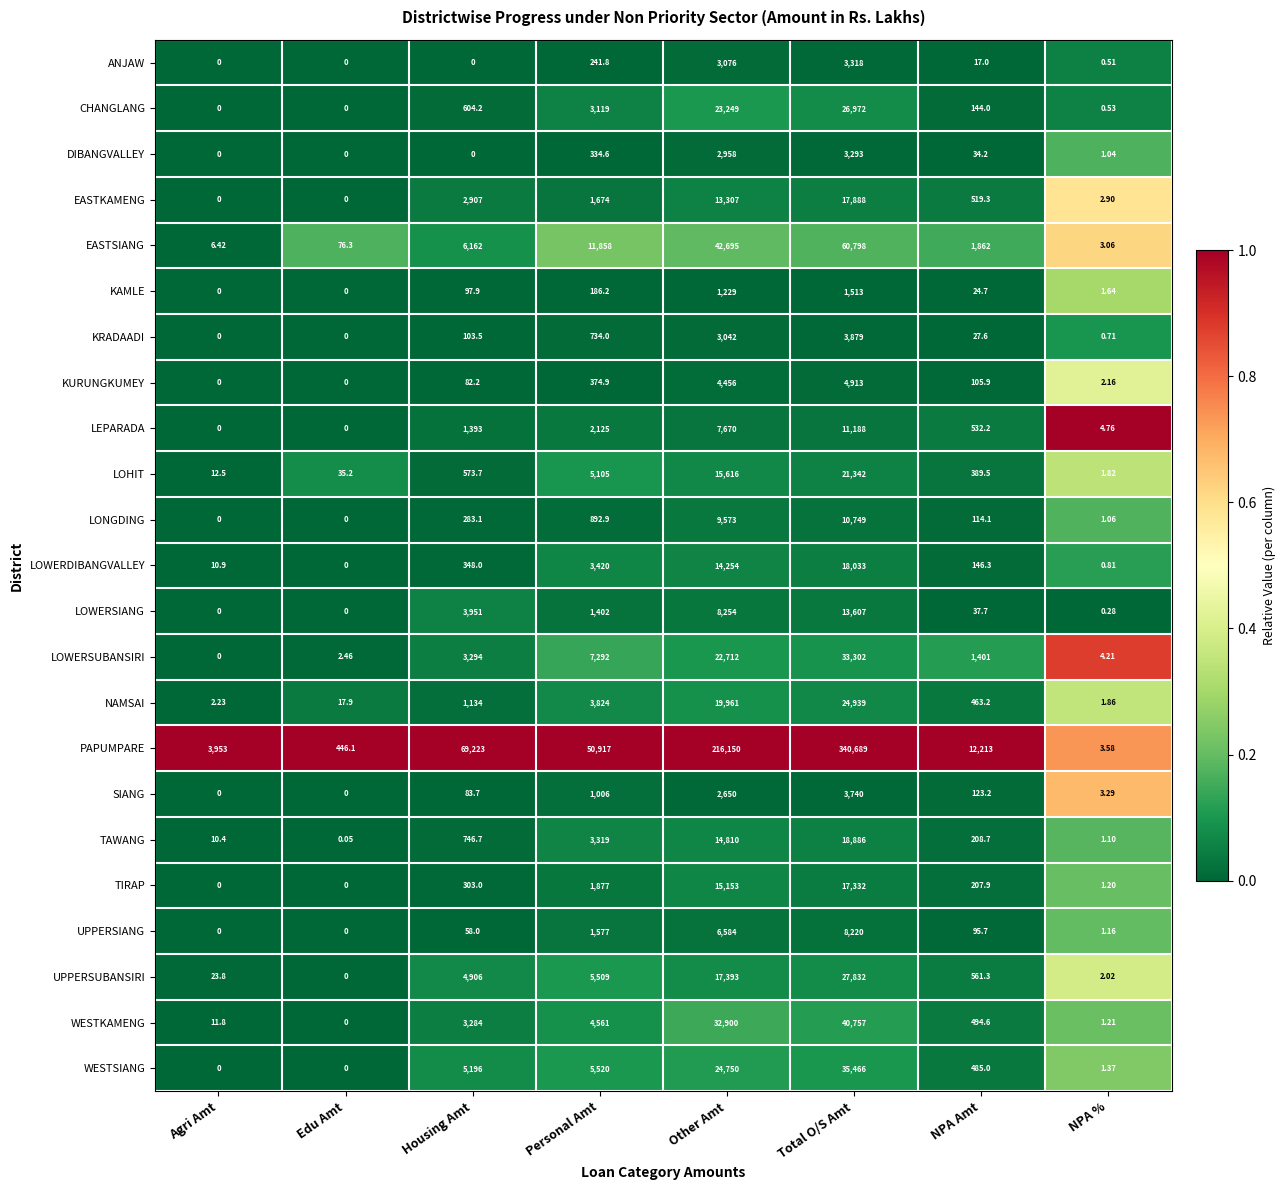

At which category is the sum across all series the highest?

Total O/S Amt